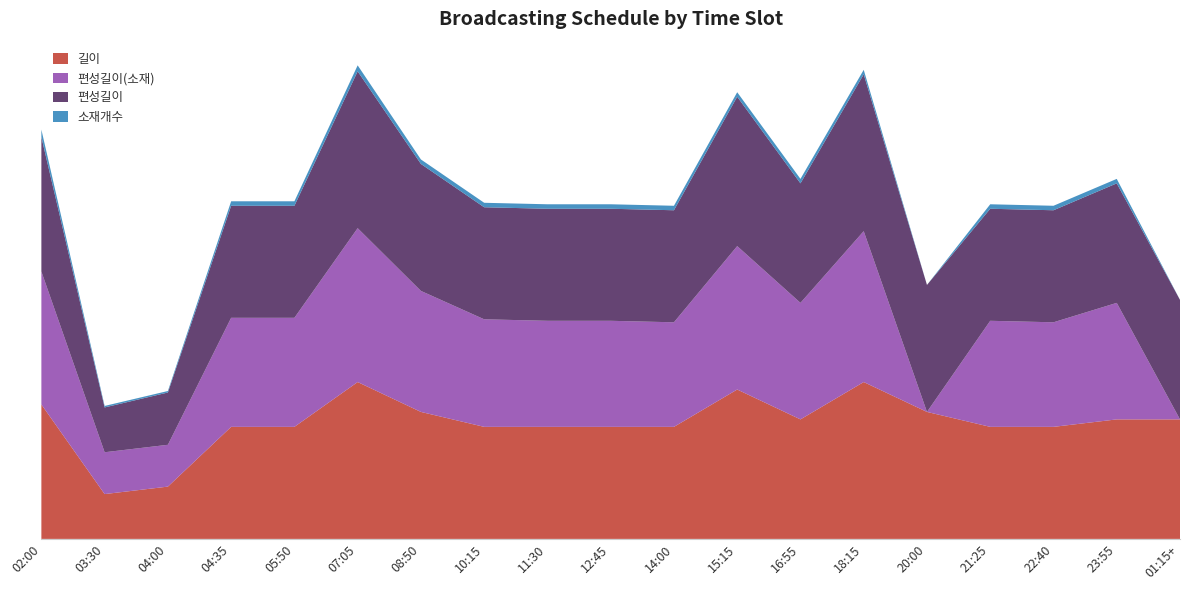

Reading right to left, transcribe all the data shown in this chart.

길이: 01:15+=80	23:55=80	22:40=75	21:25=75	20:00=85	18:15=105	16:55=80	15:15=100	14:00=75	12:45=75	11:30=75	10:15=75	08:50=85	07:05=105	05:50=75	04:35=75	04:00=35	03:30=30	02:00=90
편성길이(소재): 01:15+=0	23:55=78	22:40=70	21:25=71	20:00=0	18:15=101	16:55=78	15:15=96	14:00=70	12:45=71	11:30=71	10:15=72	08:50=81	07:05=103	05:50=73	04:35=73	04:00=28	03:30=28	02:00=89
편성길이: 01:15+=80	23:55=80	22:40=75	21:25=75	20:00=85	18:15=105	16:55=80	15:15=100	14:00=75	12:45=75	11:30=75	10:15=75	08:50=85	07:05=105	05:50=75	04:35=75	04:00=35	03:30=30	02:00=90
소재개수: 01:15+=0	23:55=3	22:40=3	21:25=3	20:00=0	18:15=3	16:55=3	15:15=3	14:00=3	12:45=3	11:30=3	10:15=3	08:50=3	07:05=4	05:50=3	04:35=3	04:00=1	03:30=1	02:00=5